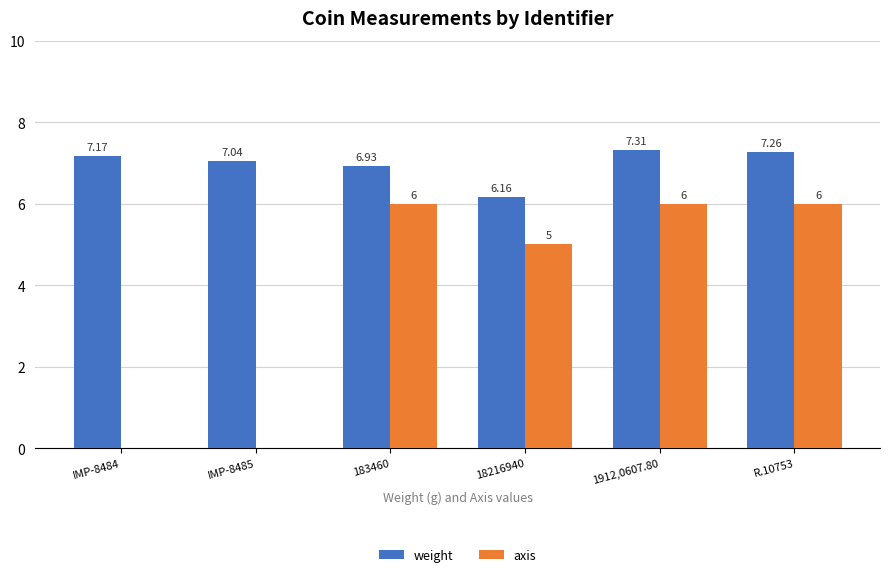

What is the sum of all axis values?

23.0